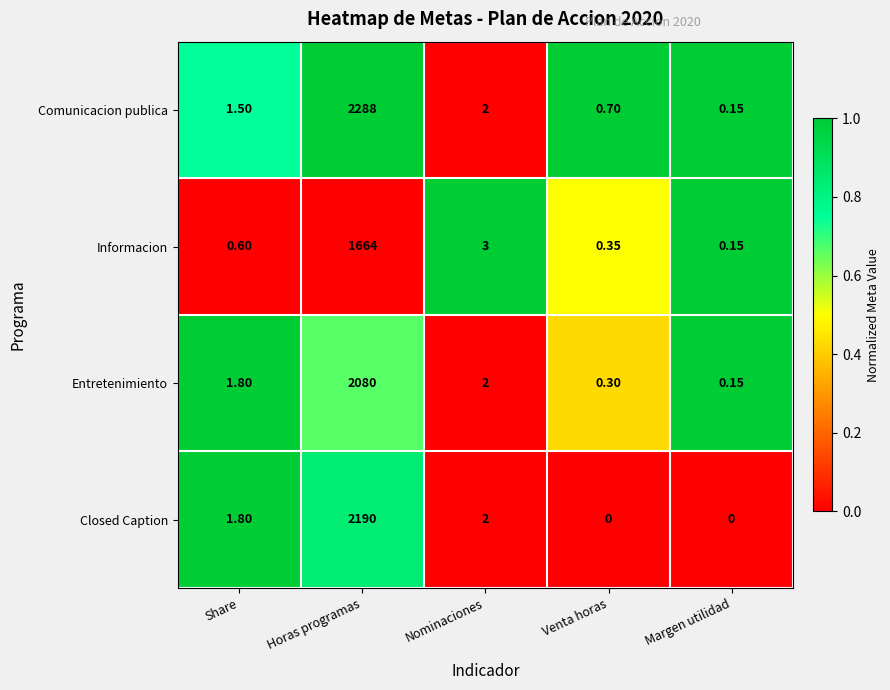

At which label is Entretenimiento closest to 1040?

Nominaciones